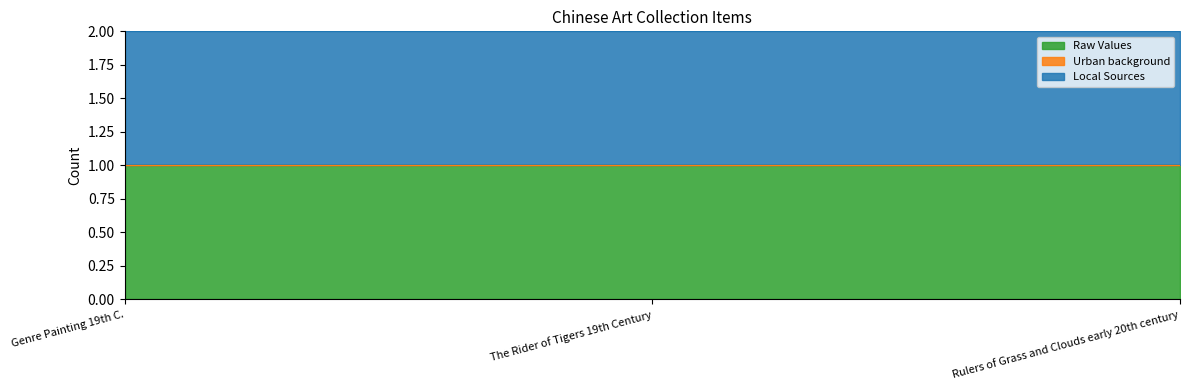

Reading left to right, extract all data points from this chart.

Raw Values: 1	1	1
Urban background: 0	0	0
Local Sources: 1	1	1